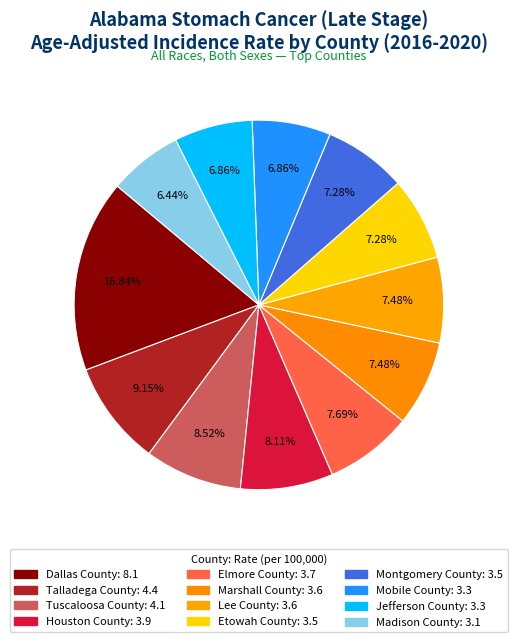

How many segments does this pie chart have?

12